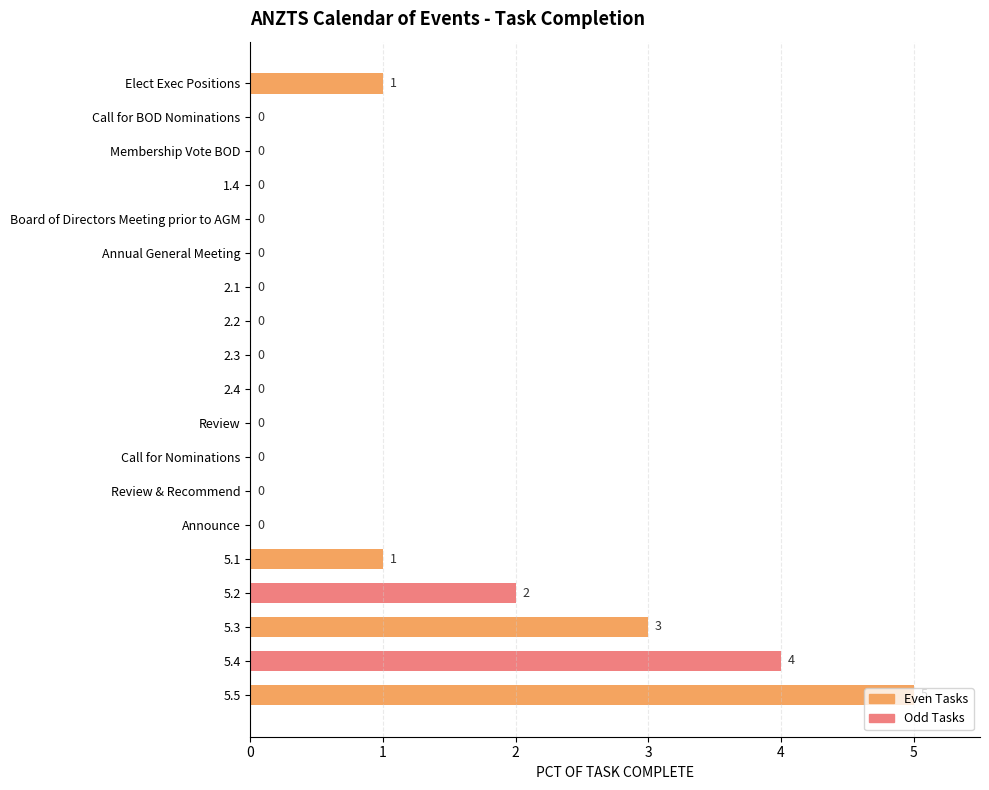

What is the greatest value displayed?

5